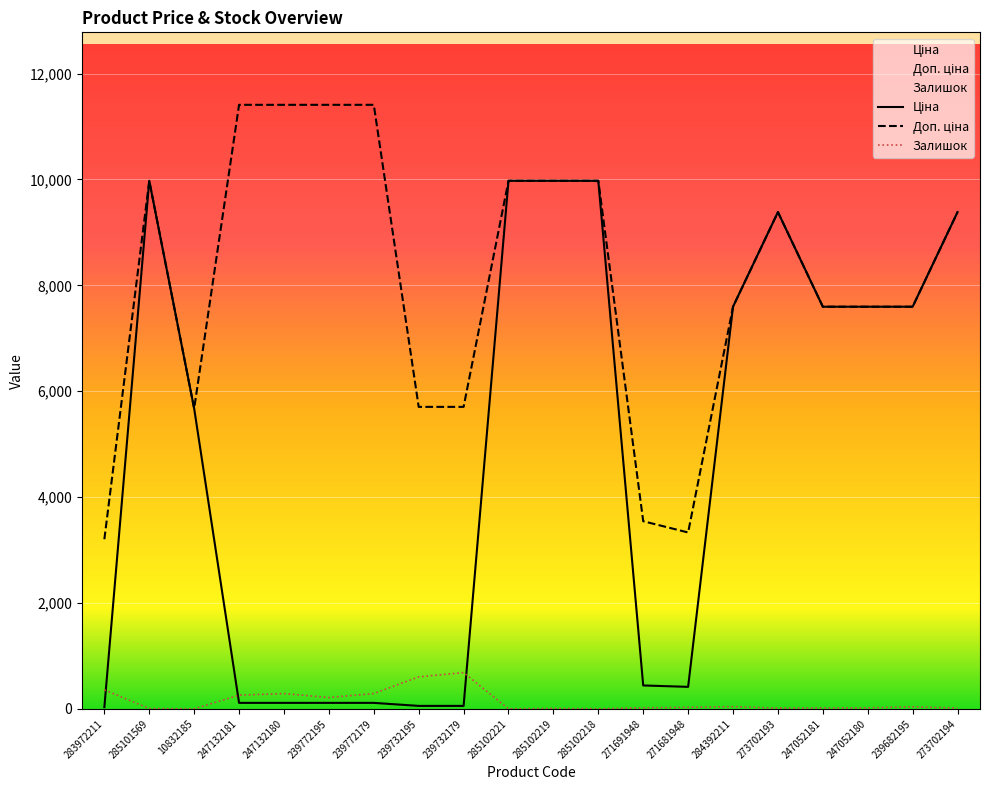

Which category has the highest value in the Доп. ціна series?

247132181